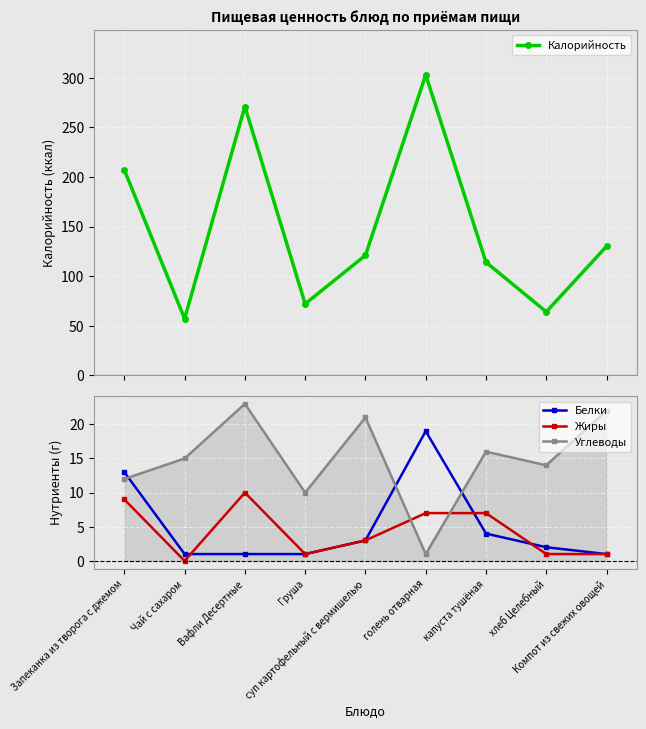

Is the value of Белки at Компот из свежих овощей greater than the value of Калорийность at Запеканка из творога с джемом?

No